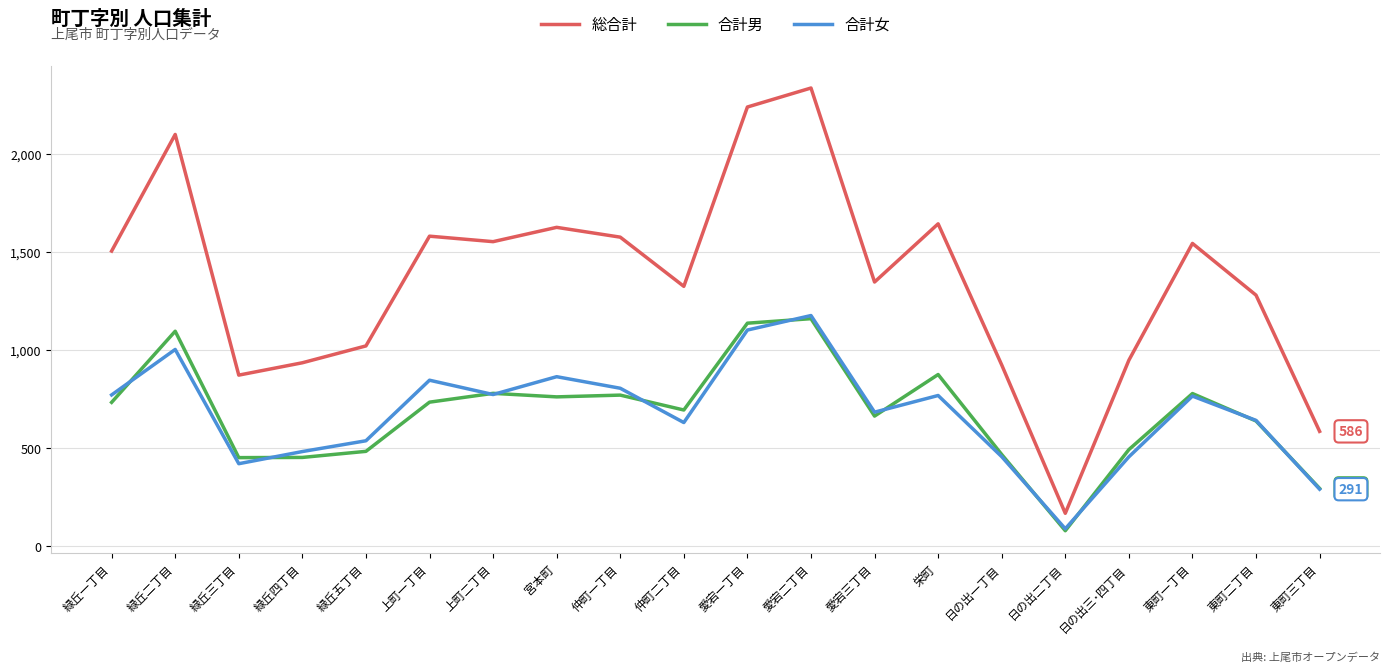

At which label is 総合計 closest to 1253?

東町二丁目